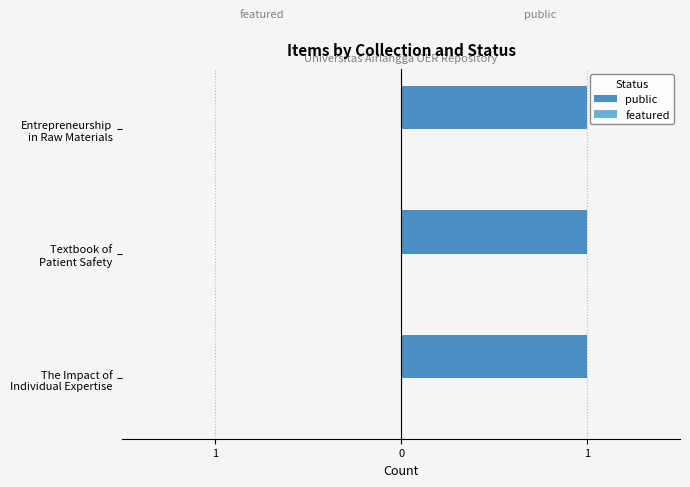

Which series has the widest spread of values?

public